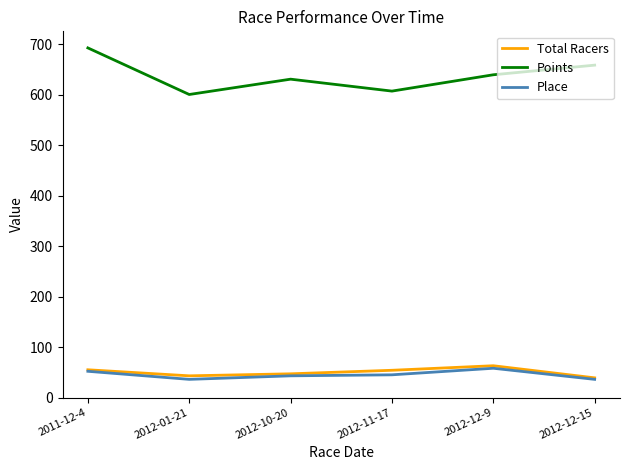

Which series has the largest total across all categories?

Points